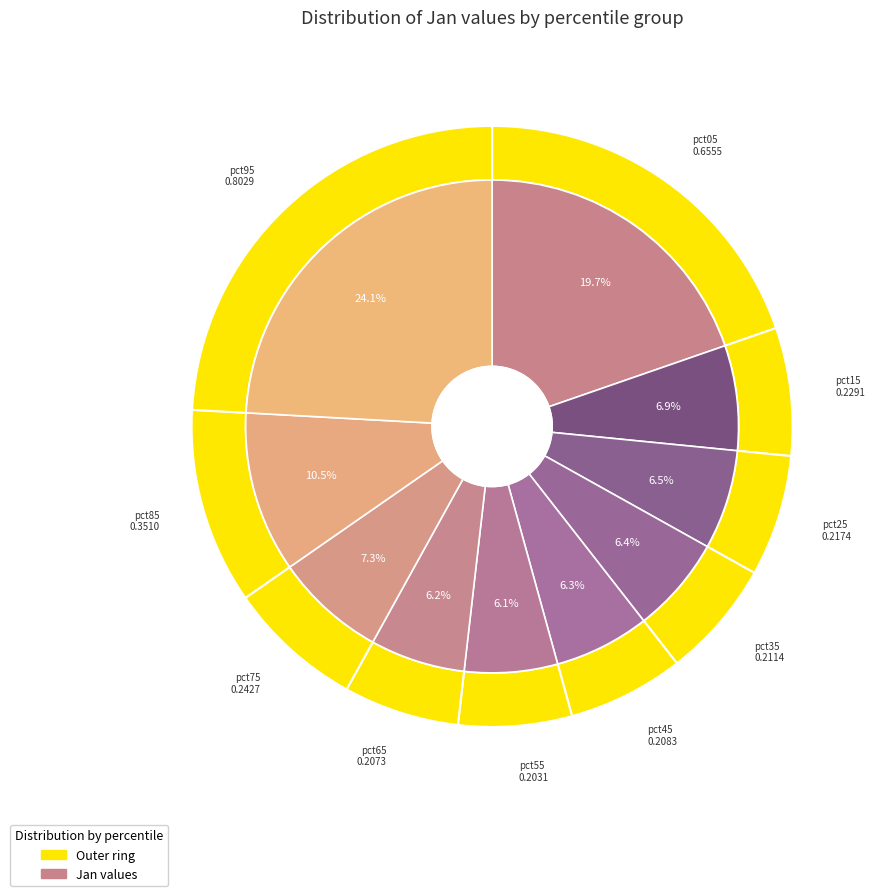

Does any single category account for the majority?

No